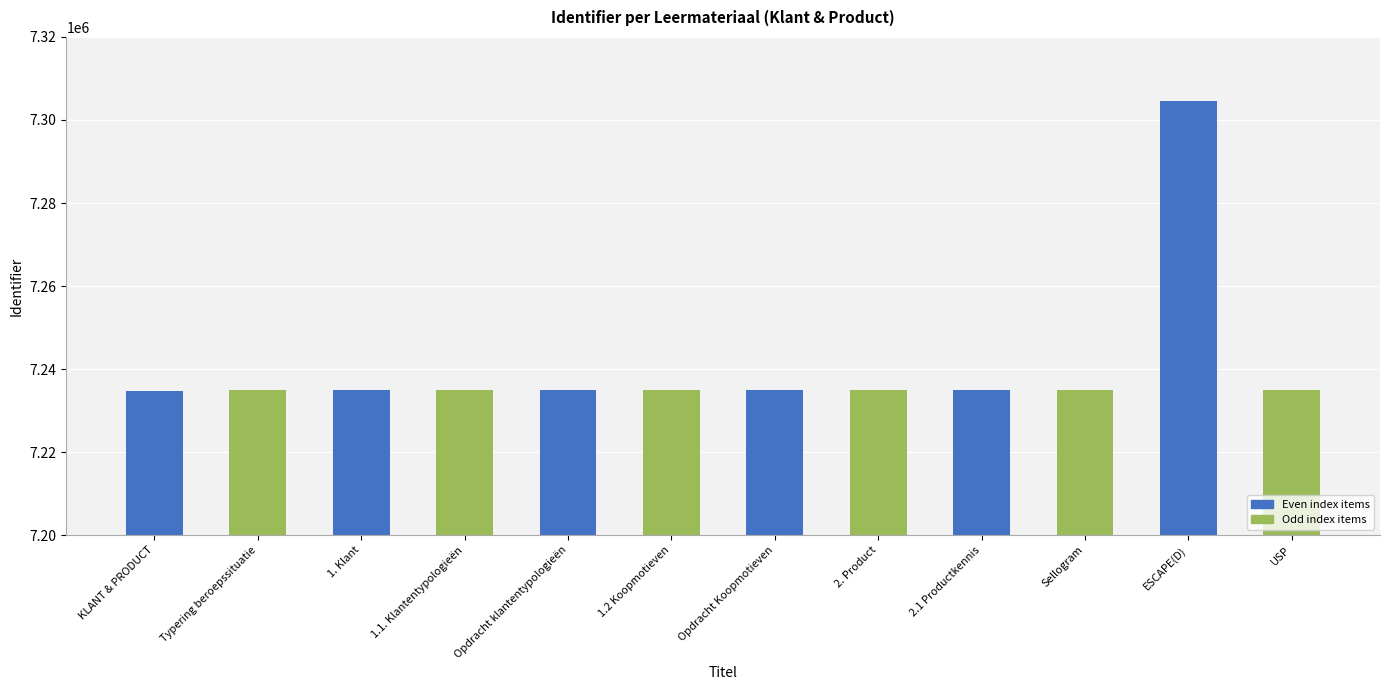

Approximately how many times larger is the value at 2. Product compared to 1.1. Klantentypologieën?

1.0